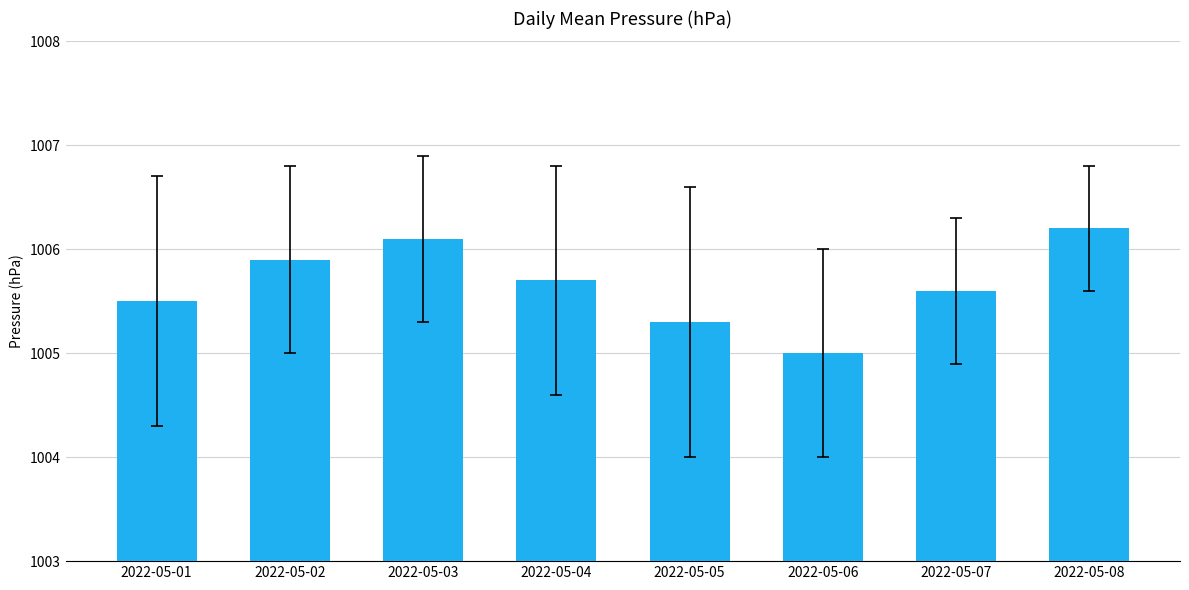

List the labels in order of value, largest first.

2022-05-08, 2022-05-03, 2022-05-02, 2022-05-04, 2022-05-07, 2022-05-01, 2022-05-05, 2022-05-06